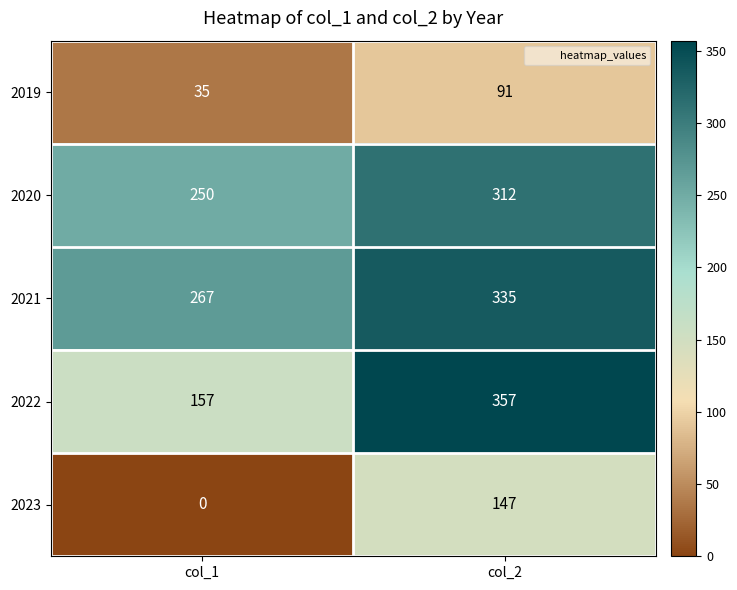

What is the sum of the 2019 values at col_2 and col_1?

126